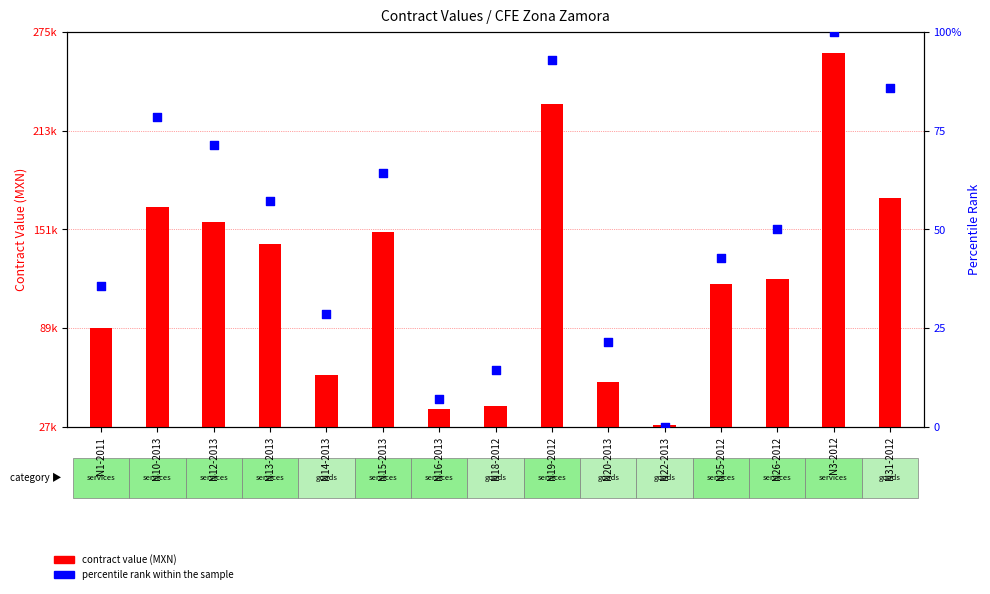

Which series has the largest total across all categories?

contract value (MXN)